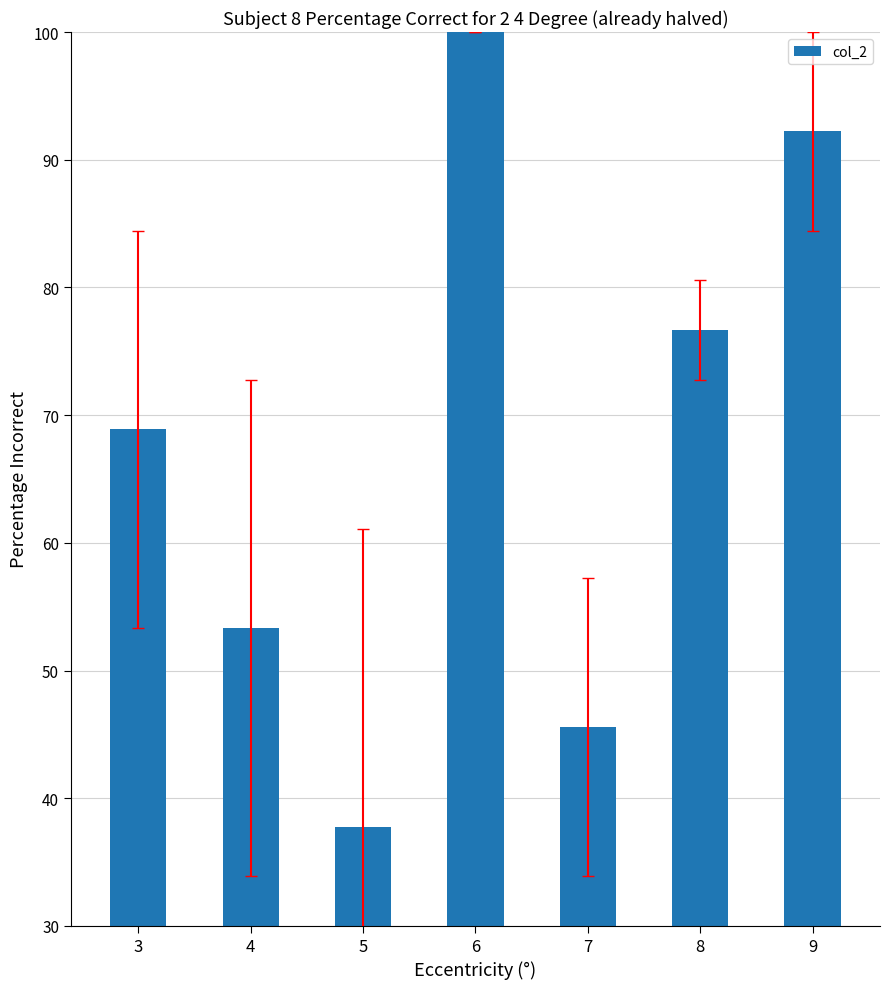

List the labels in order of value, smallest first.

5, 7, 4, 3, 8, 9, 6